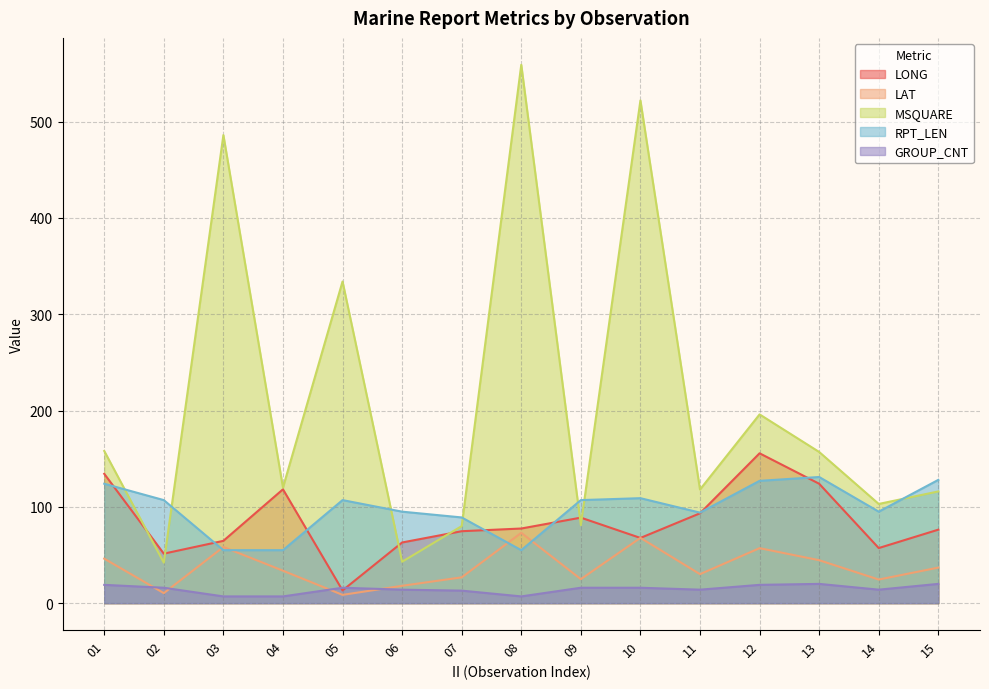

At 12, list the series in order from smallest to largest.

GROUP_CNT, LAT, RPT_LEN, LONG, MSQUARE